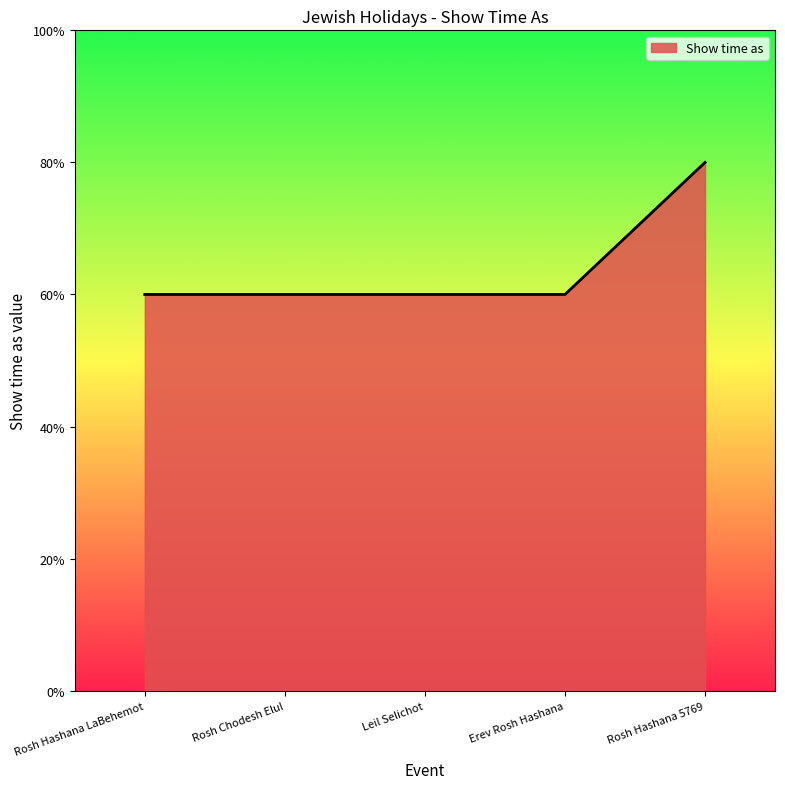

Is this an area chart (filled region under the line)?

Yes